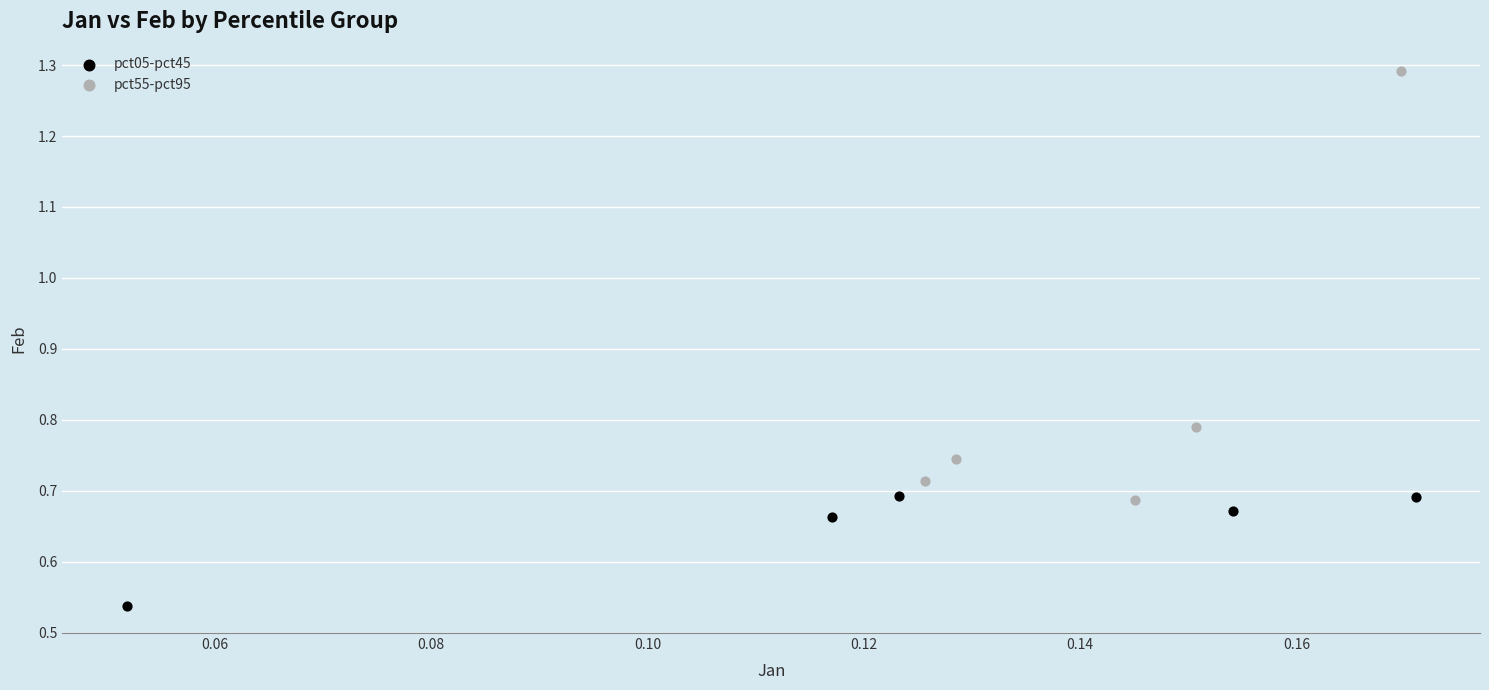

Which series has the widest spread of Y values?

pct55-pct95